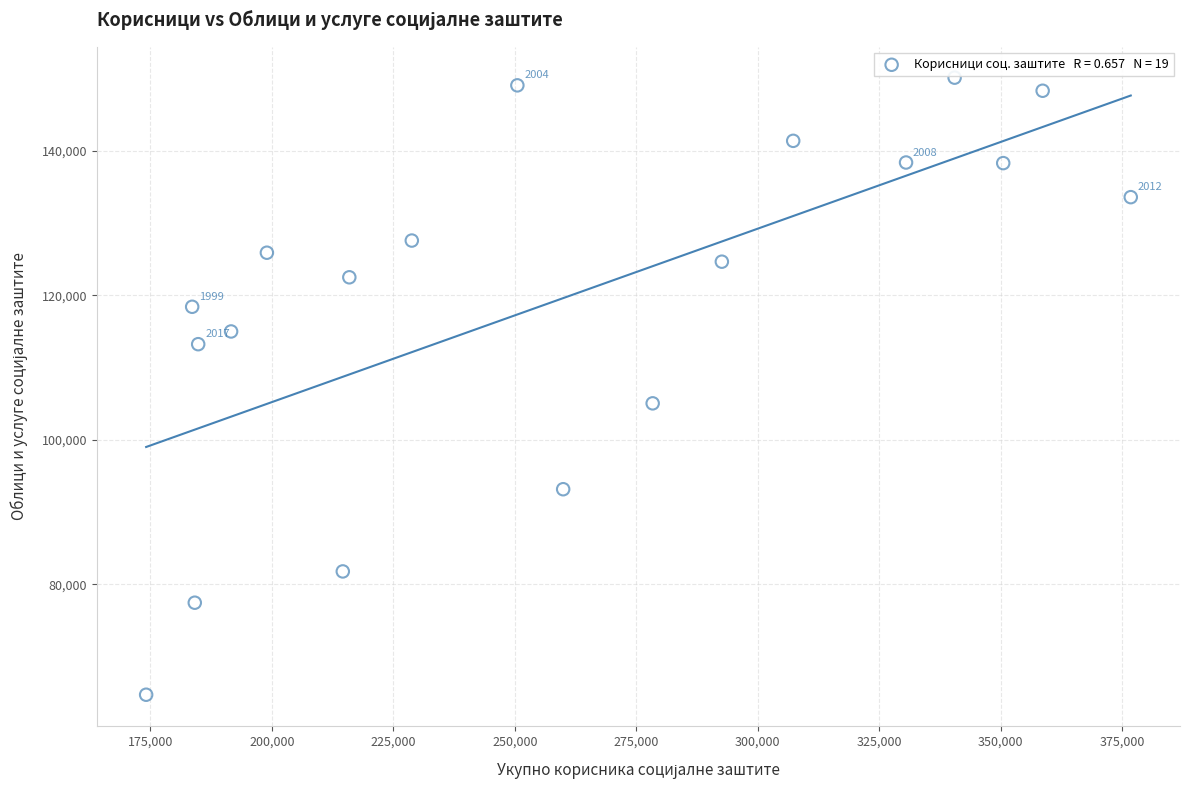

What Y value in the scatter plot is closest to 107419?

105048